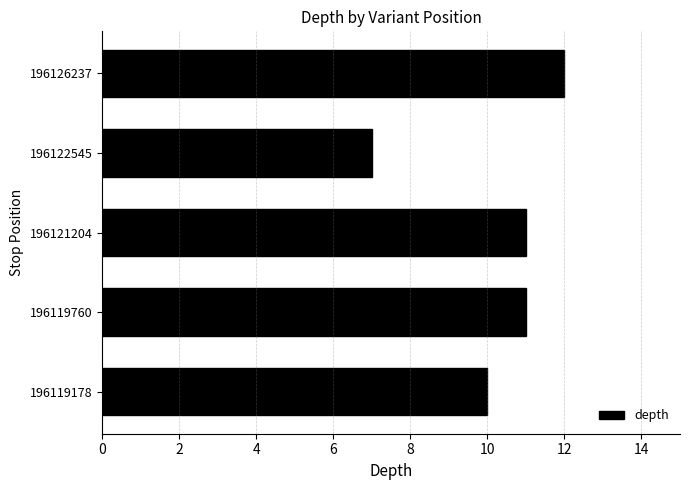

True or false: the data shows 10 at 196122545.

False